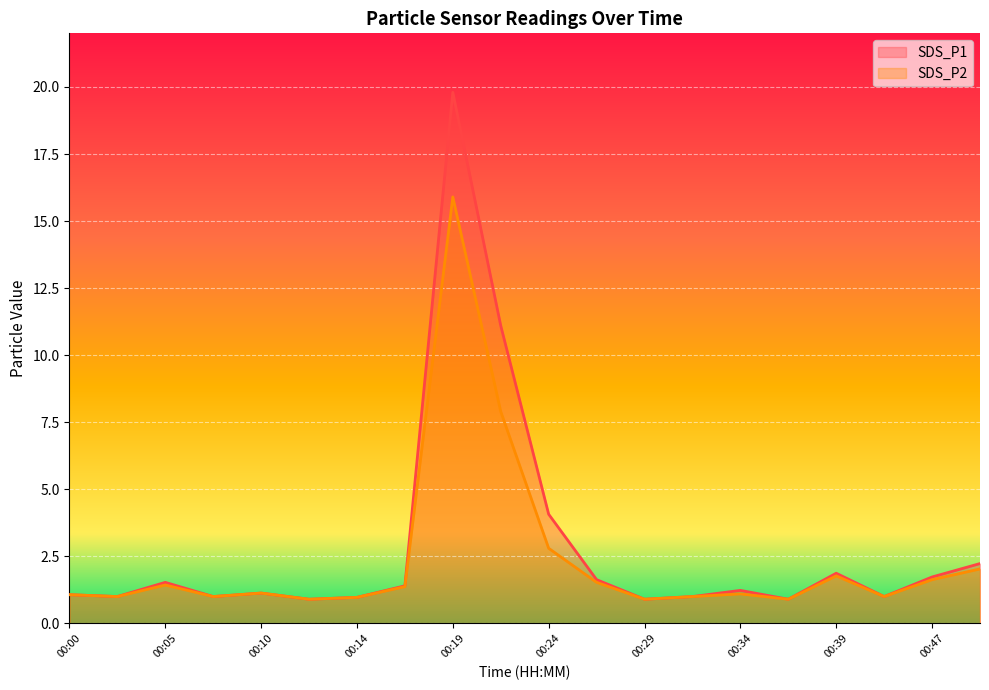

What is the value of the SDS_P1 point at the 2nd from the left?

1.0